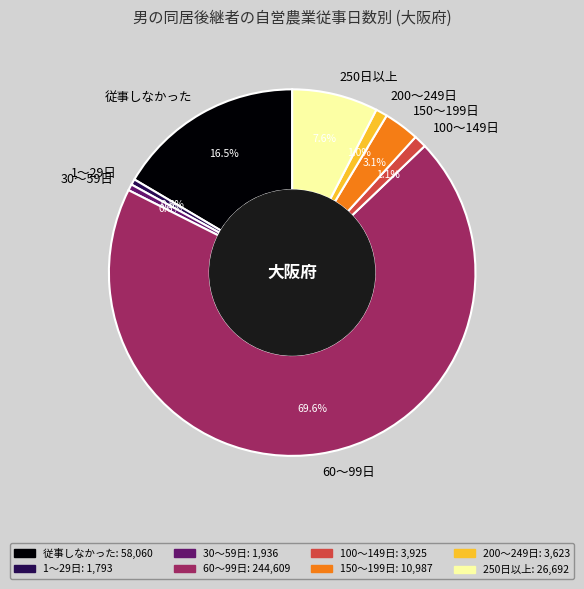

What percentage is NOT represented by 200～249日?

99.0%